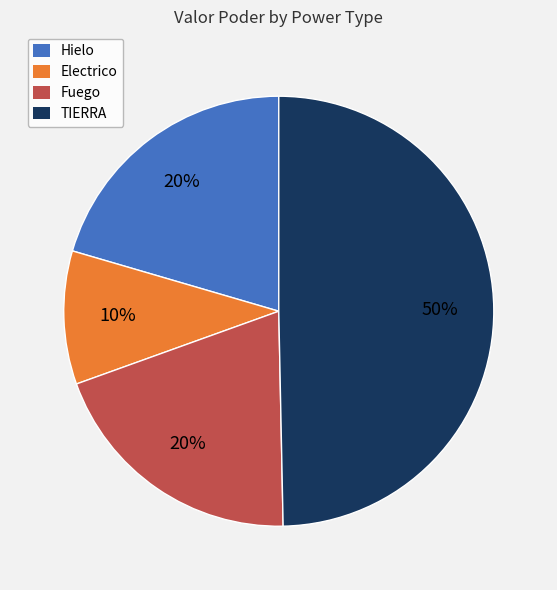

Combined, do TIERRA and Fuego account for over 50%?

Yes